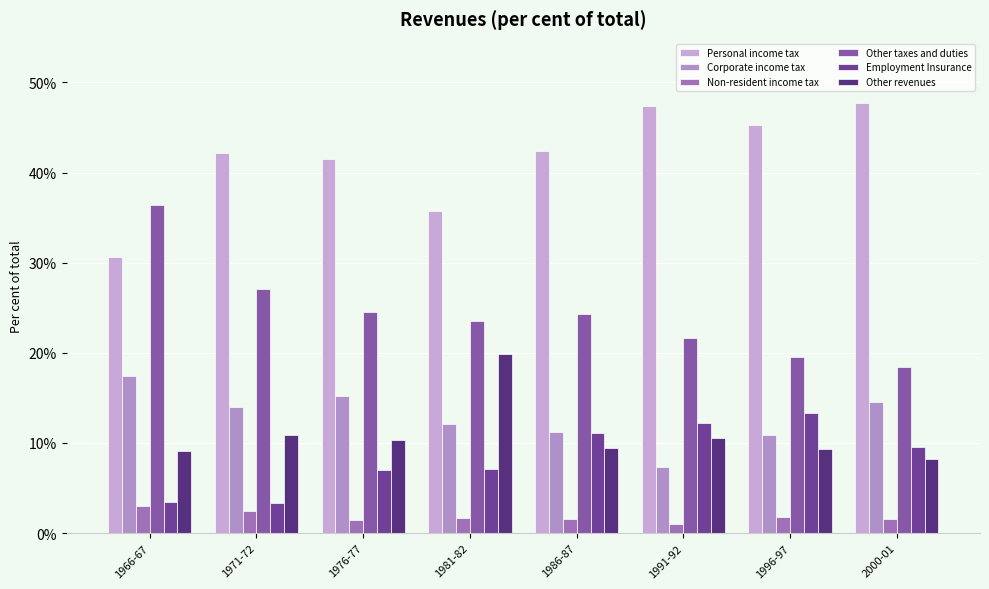

At 1991-92, list the series in order from smallest to largest.

Non-resident income tax, Corporate income tax, Other revenues, Employment Insurance, Other taxes and duties, Personal income tax